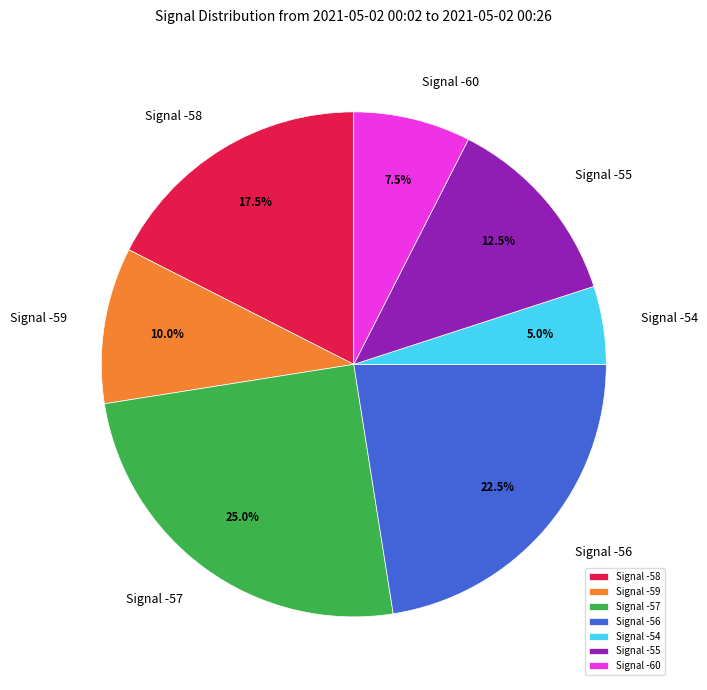

What is the ratio of the value at Signal -58 to the value at Signal -60?

2.3